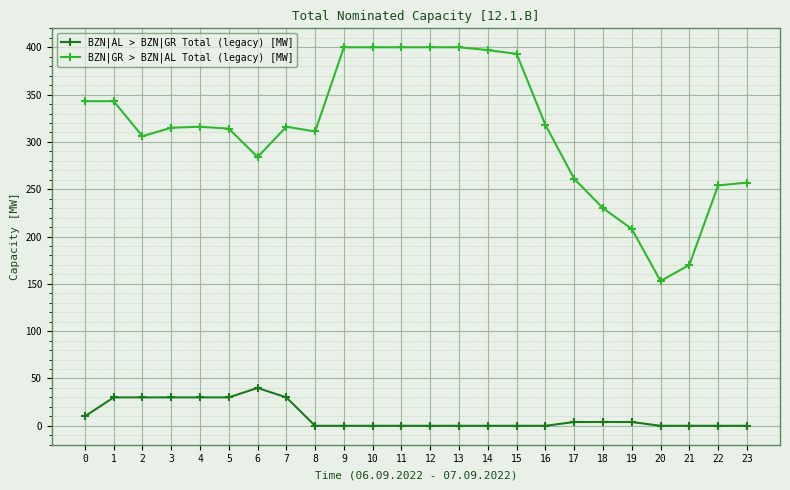

Which series has the widest spread of values?

BZN|GR > BZN|AL Total (legacy) [MW]